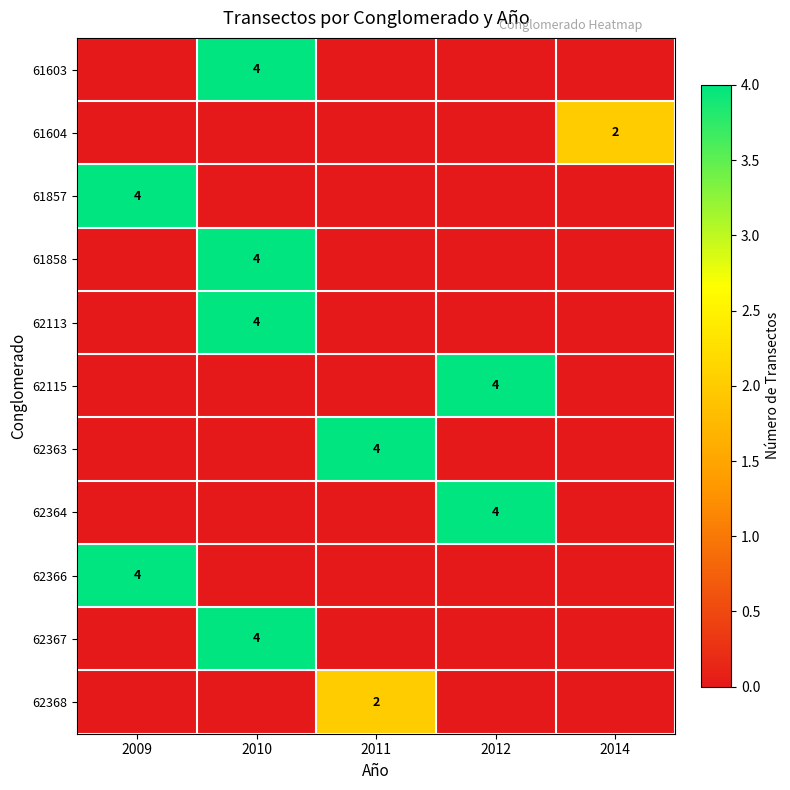

True or false: 62363 has a value of 2 at 2011.

False